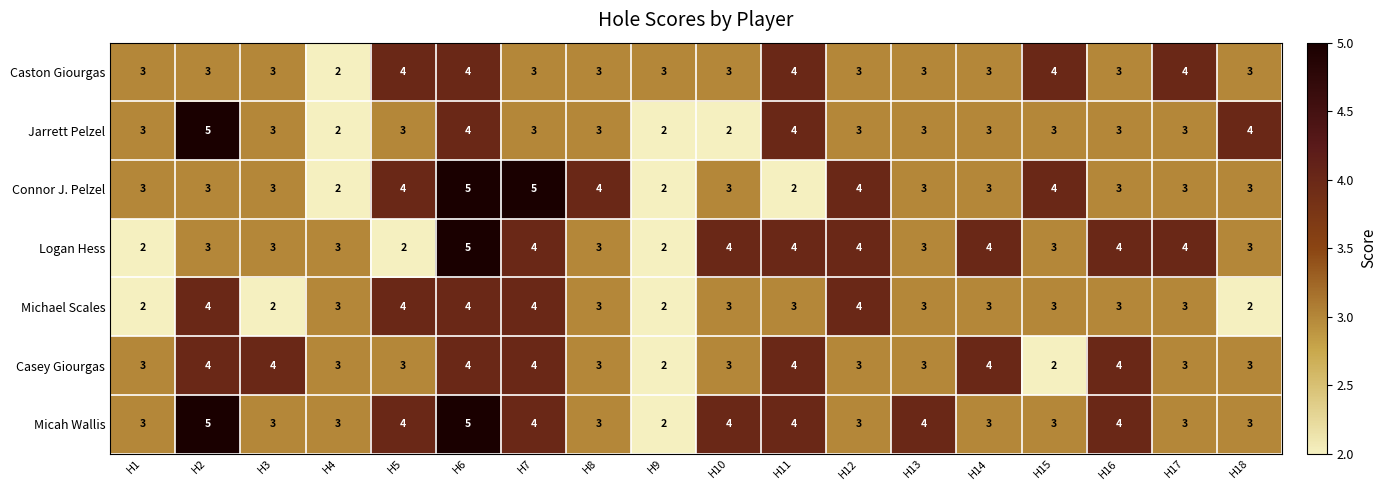

Which series has the largest total across all categories?

Micah Wallis